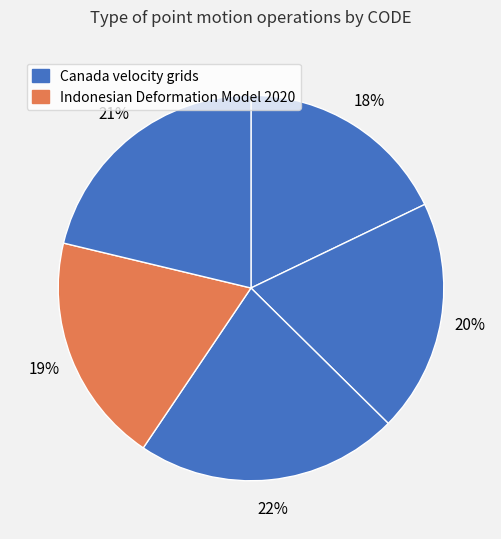

To the nearest percent, what is the average slice percentage?

20%